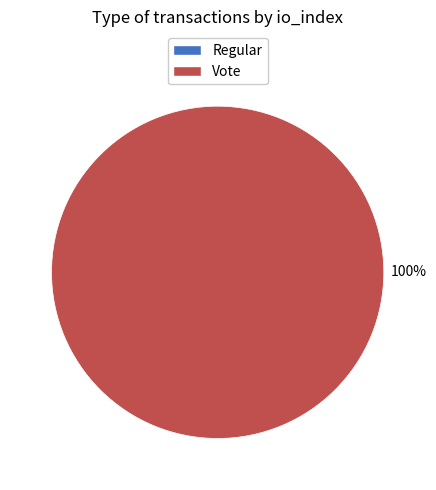

What is the majority slice?

Vote